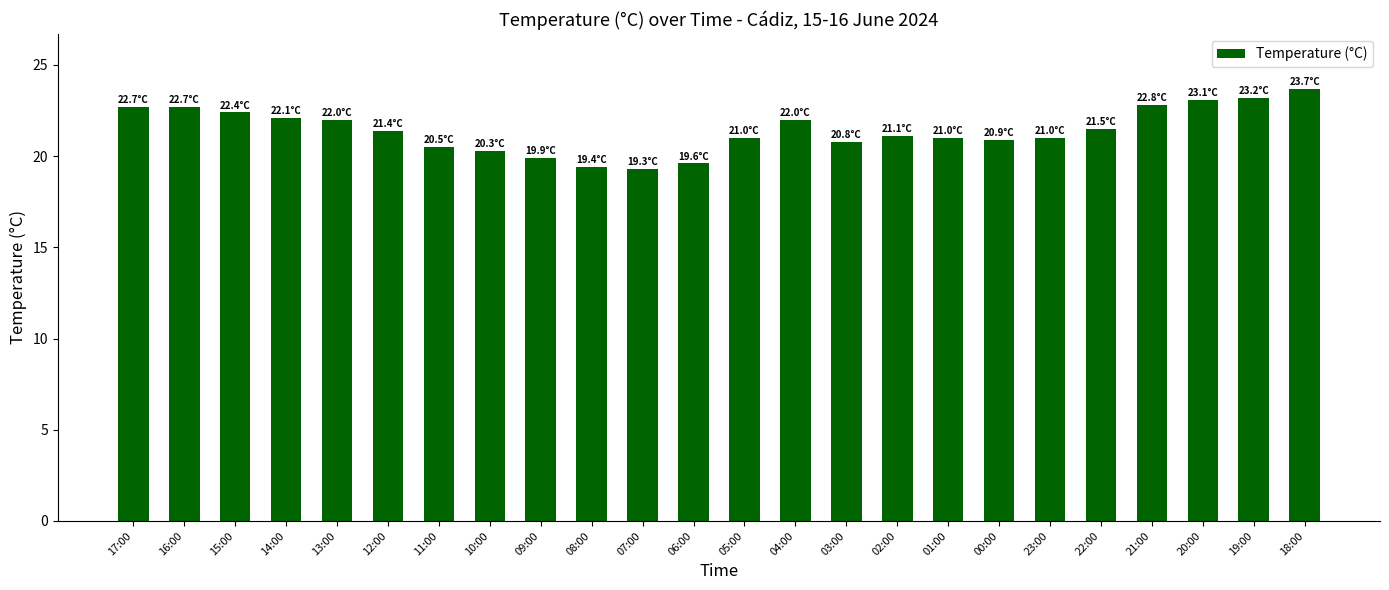

What is the minimum value shown in the chart?

19.3